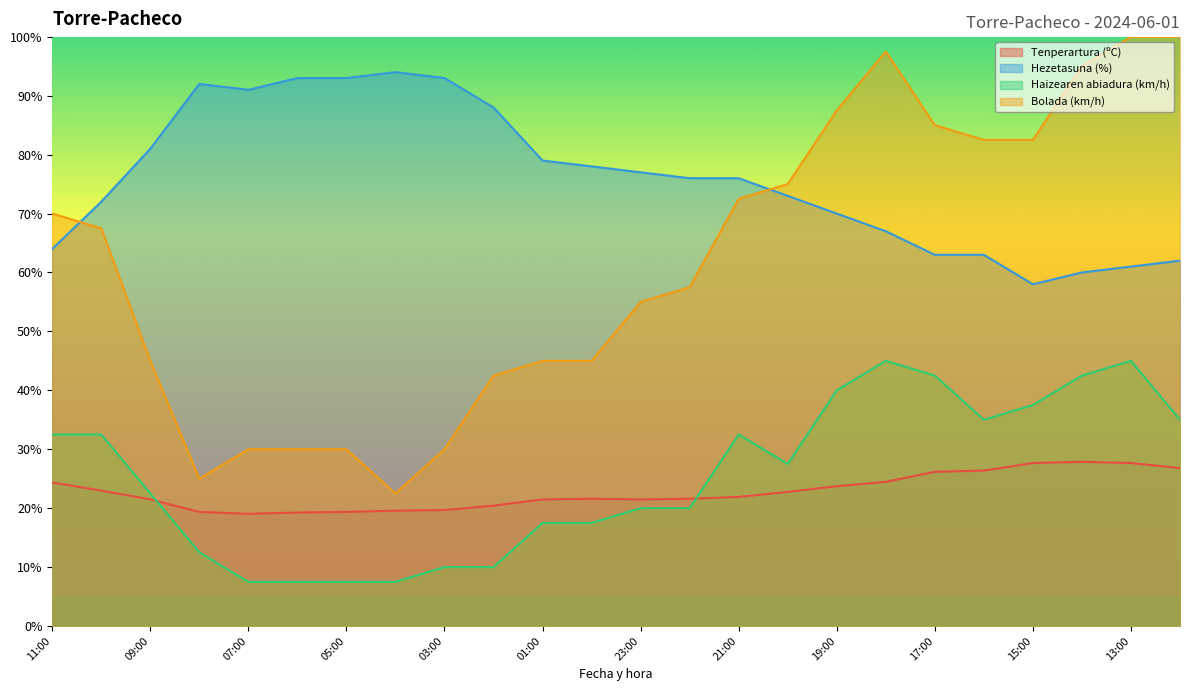

What position from the left is 07:00?

5